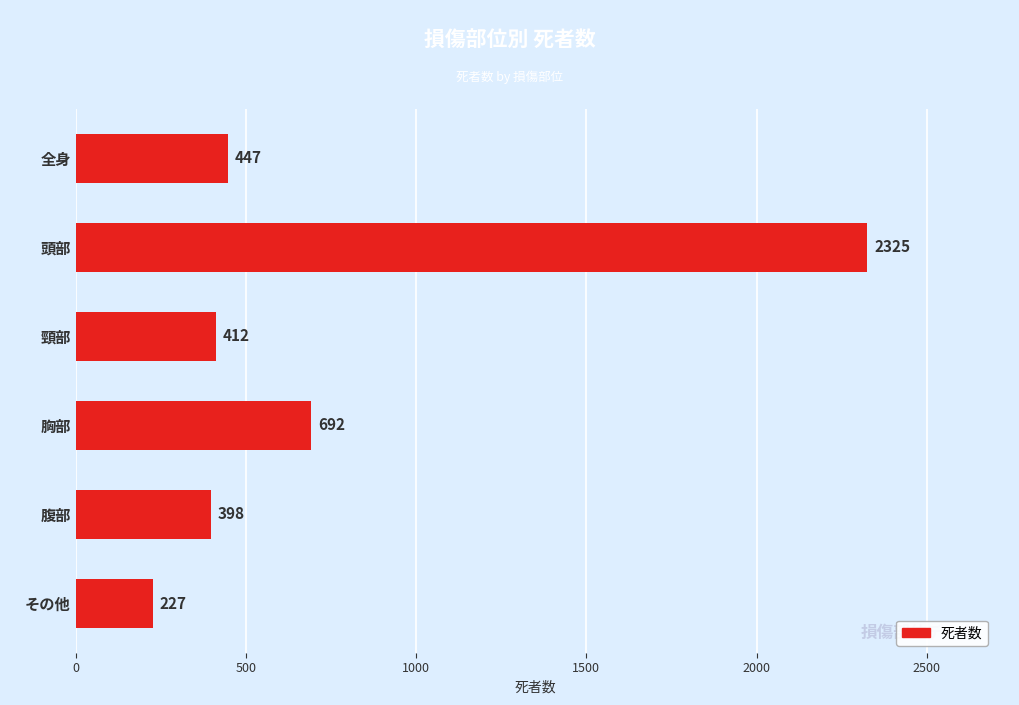

Read the value at その他, to the nearest 50.

250